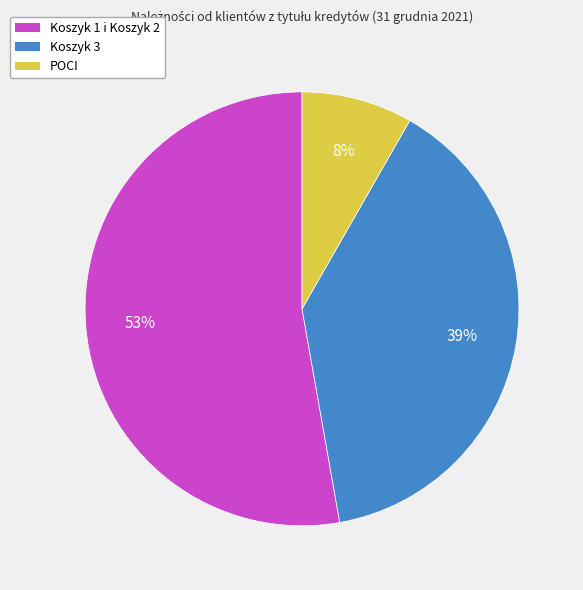

True or false: Koszyk 3 accounts for 39% of the total.

True